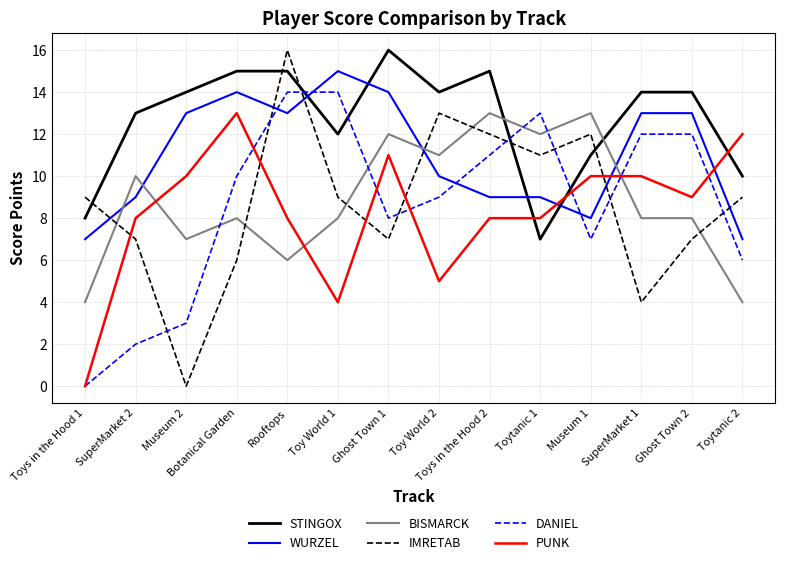

What value does the WURZEL series have at Rooftops?

13